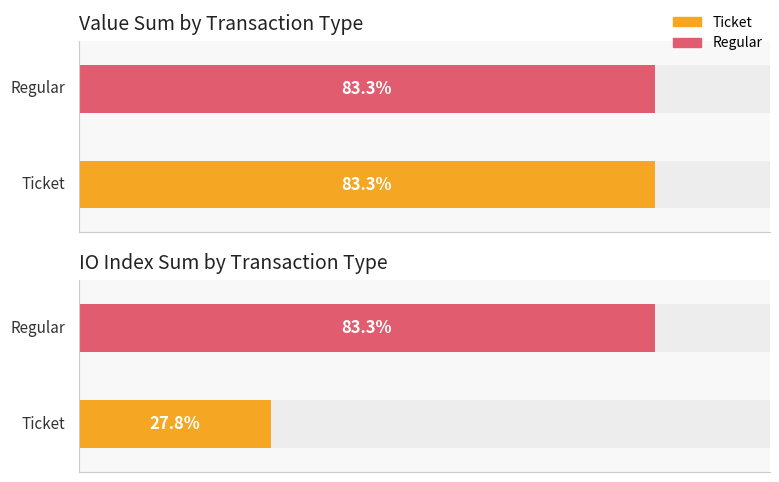

At which category is the sum across all series the highest?

Regular